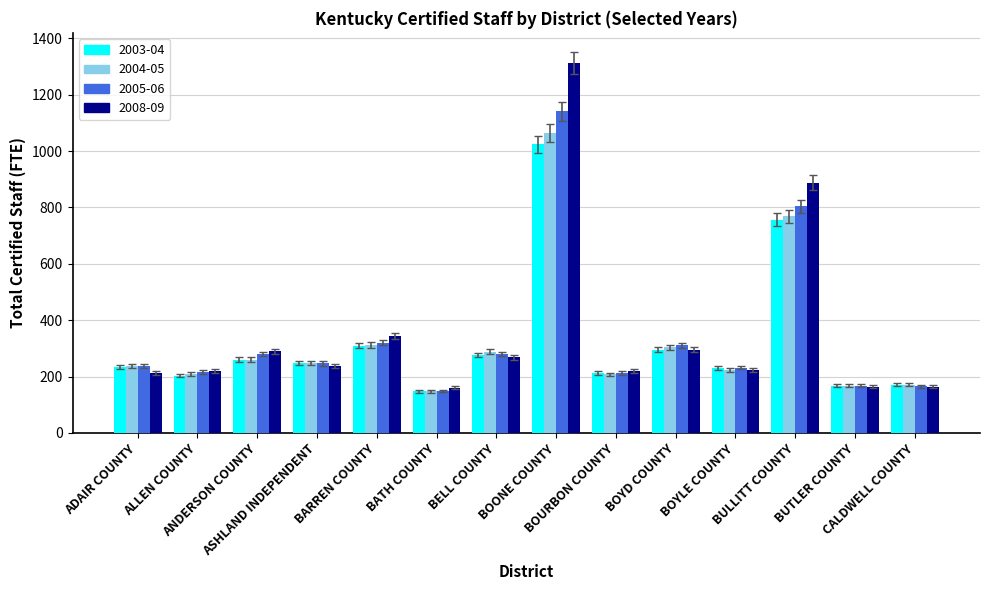

At which category does the chart reach its peak across all series?

BOONE COUNTY